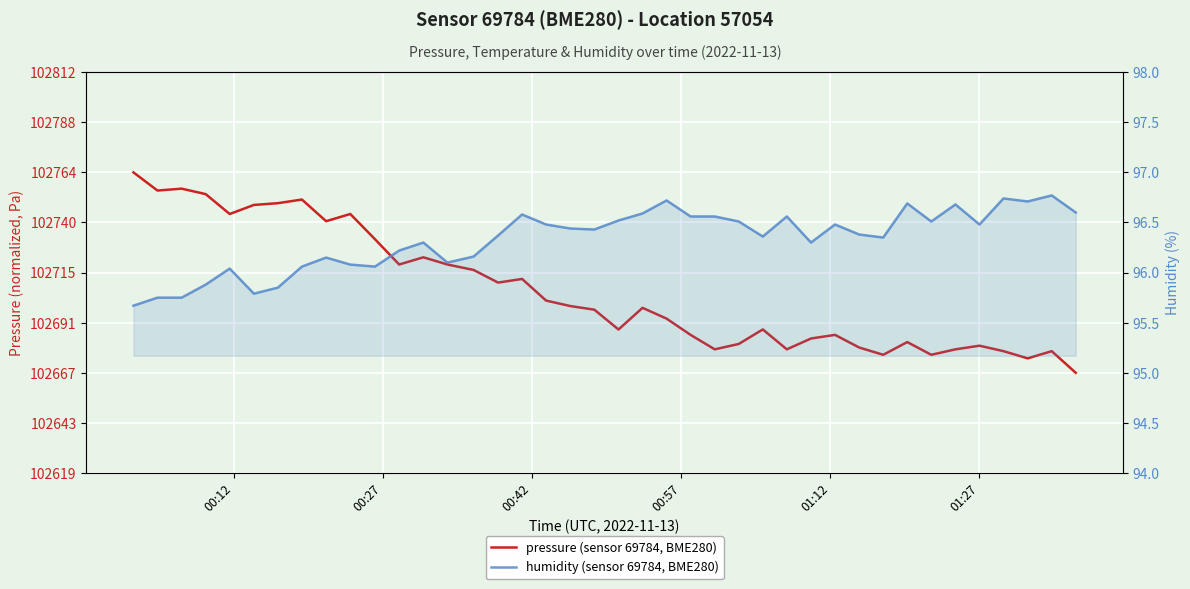

What is the sum of all humidity (sensor 69784, BME280) values?

3853.2